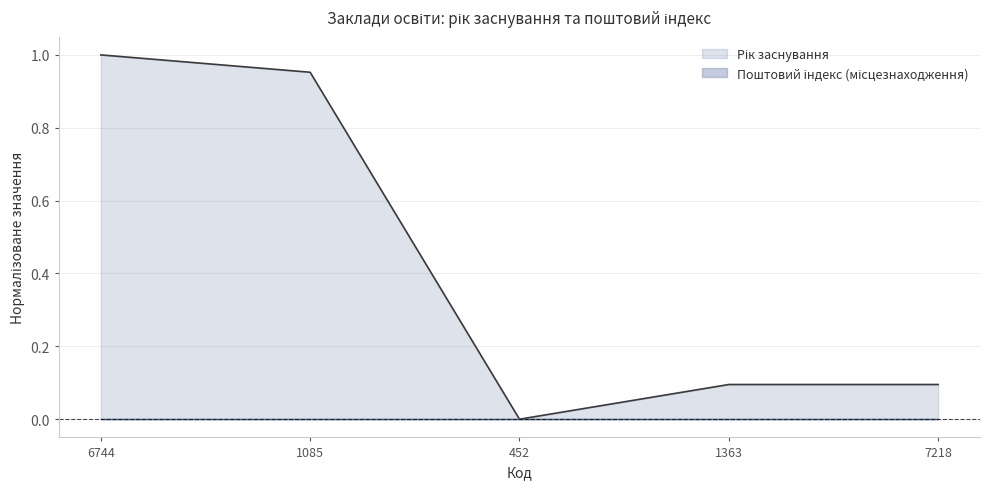

Reading left to right, what are all the values shown in this chart?

6744=1.0	1085=1.0	452=0.0	1363=0.1	7218=0.1